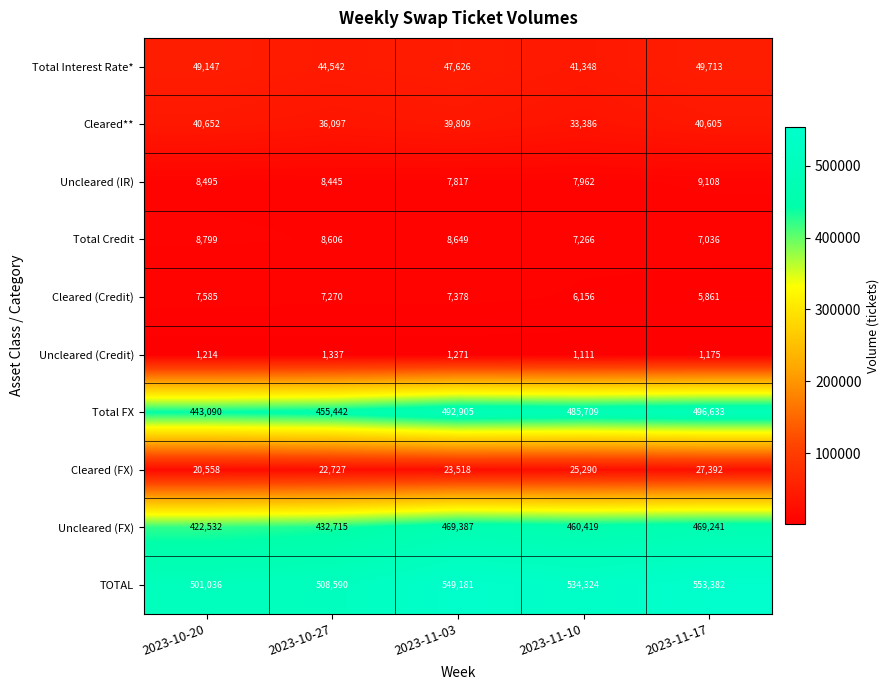

What is the smallest value displayed?

1111